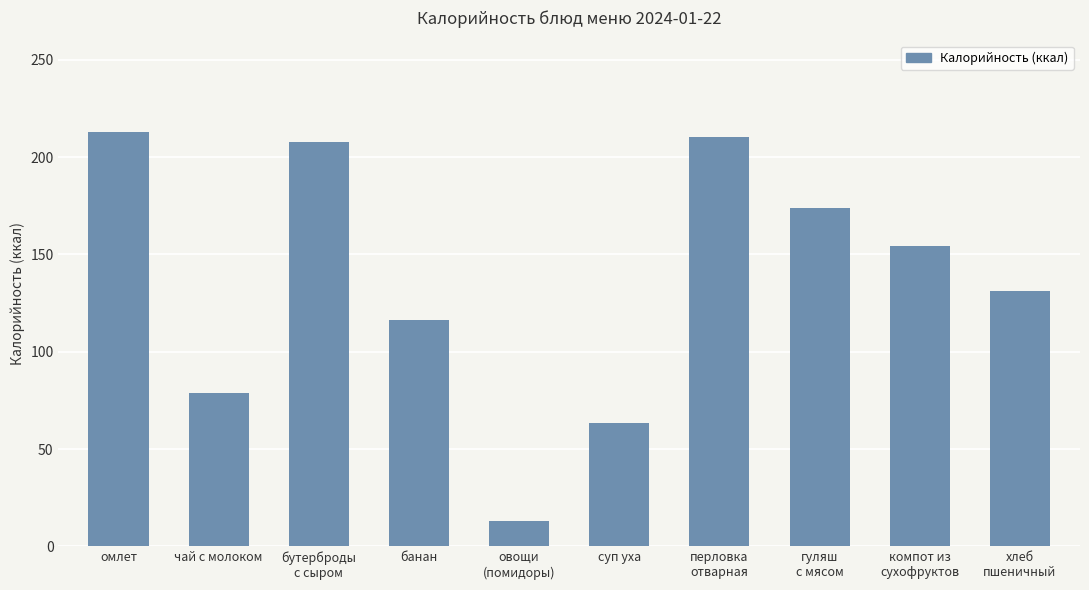

At which category does the chart reach its peak across all series?

омлет